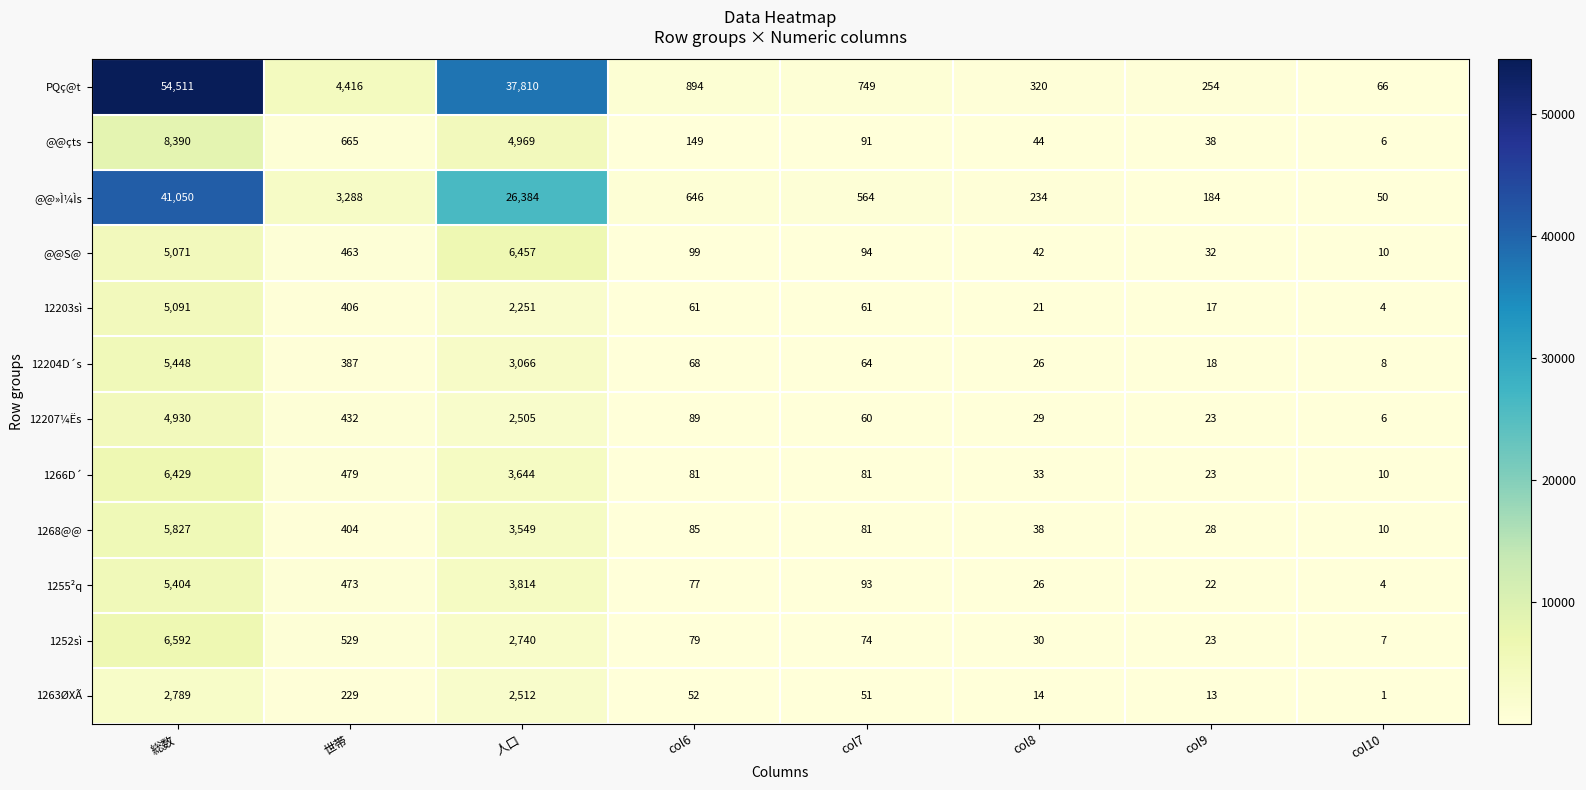

Which category has the highest value in the 12204D´s series?

総数